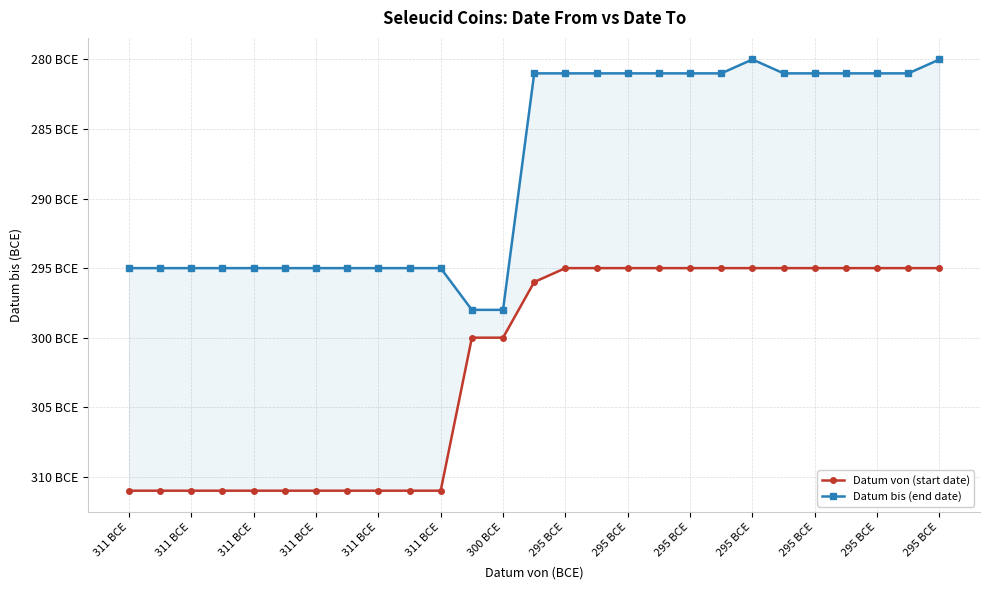

Read the Datum bis (end date) value at 15, to the nearest 5.

-280